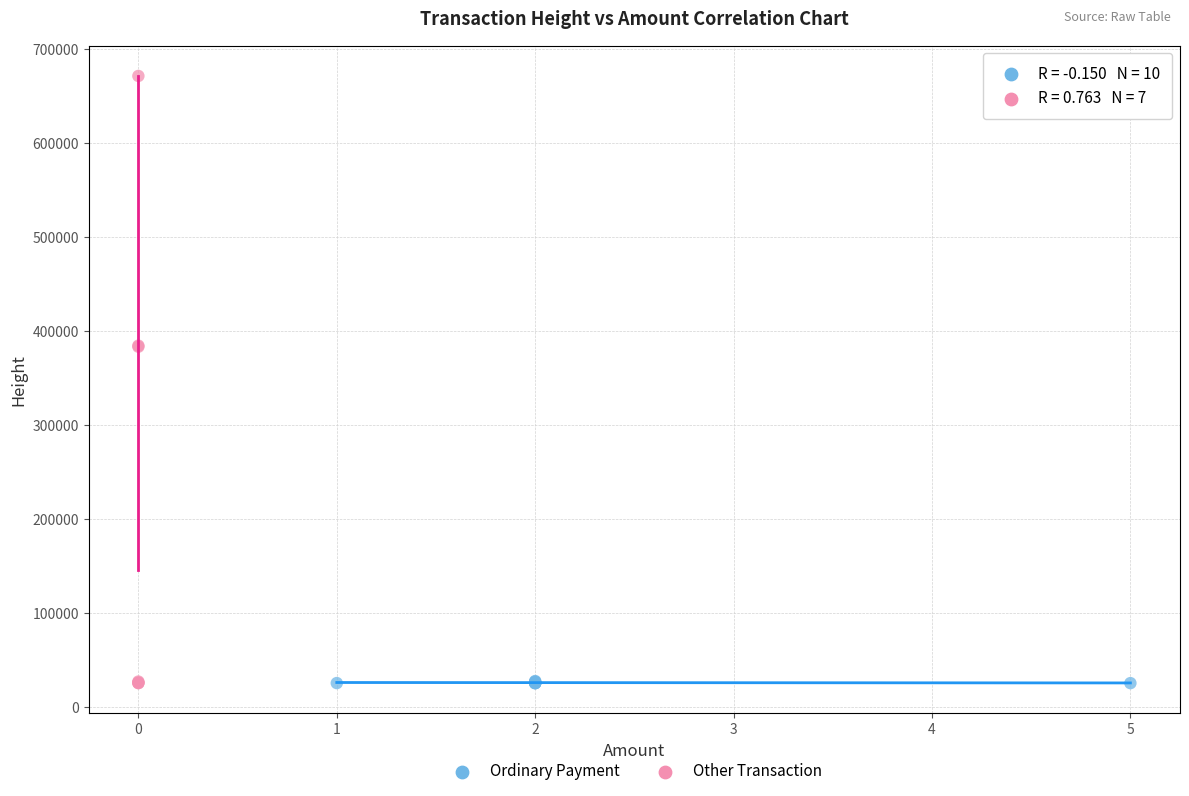

What are all the series names shown in the legend?

Ordinary Payment, Other Transaction